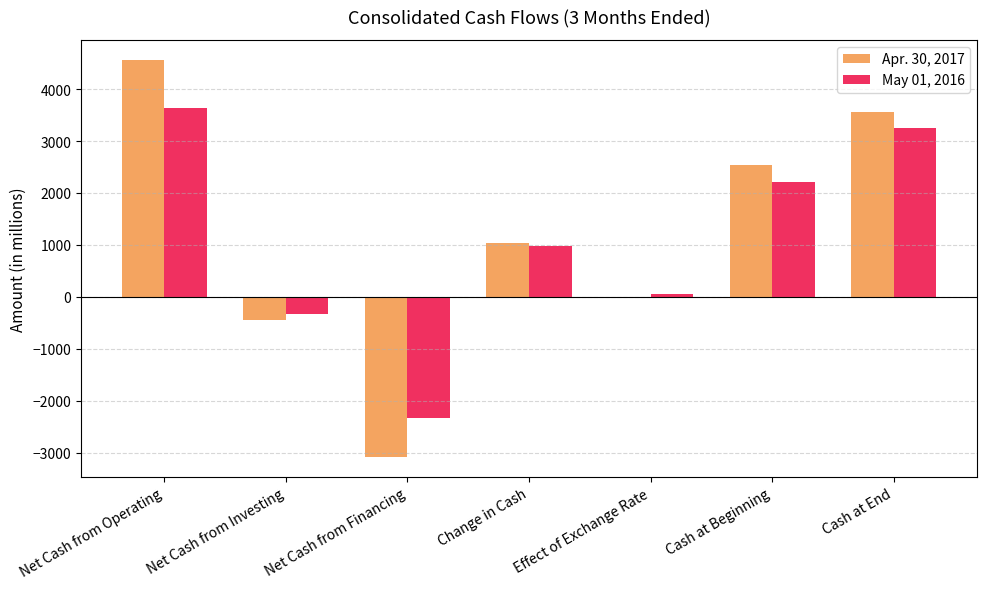

At which category is the sum across all series the highest?

Net Cash from Operating